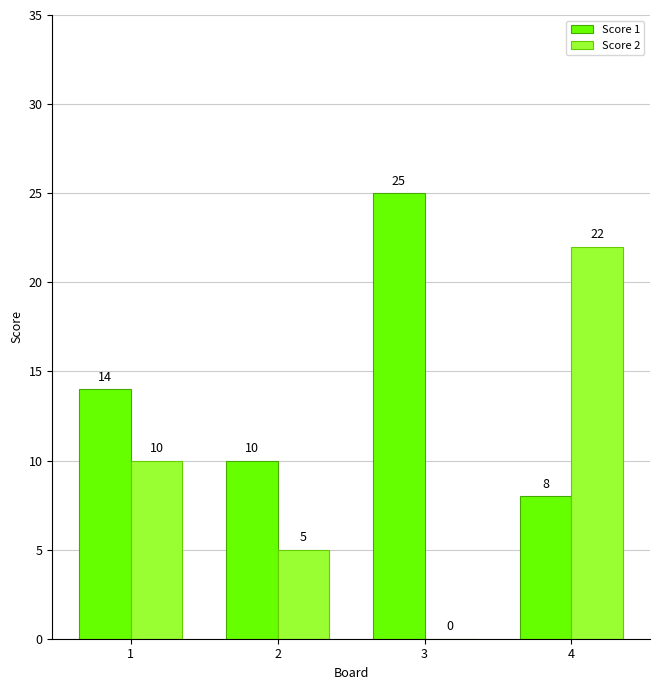

What is the sum of the Score 2 values at 4 and 2?

27